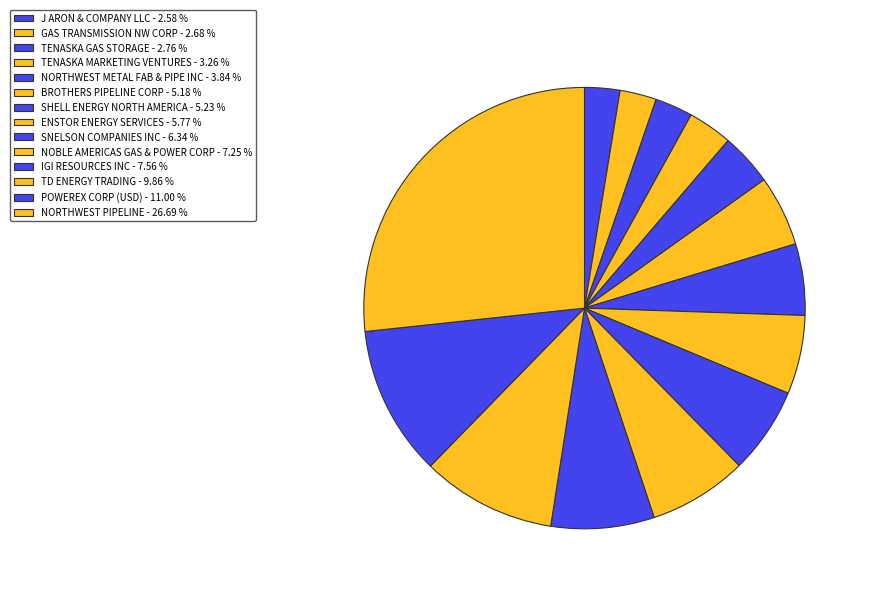

Rank the categories by value from highest to lowest.

NORTHWEST PIPELINE, POWEREX CORP (USD), TD ENERGY TRADING, IGI RESOURCES INC, NOBLE AMERICAS GAS & POWER CORP, SNELSON COMPANIES INC, ENSTOR ENERGY SERVICES, SHELL ENERGY NORTH AMERICA, BROTHERS PIPELINE CORP, NORTHWEST METAL FAB & PIPE INC, TENASKA MARKETING VENTURES, TENASKA GAS STORAGE, GAS TRANSMISSION NW CORP, J ARON & COMPANY LLC